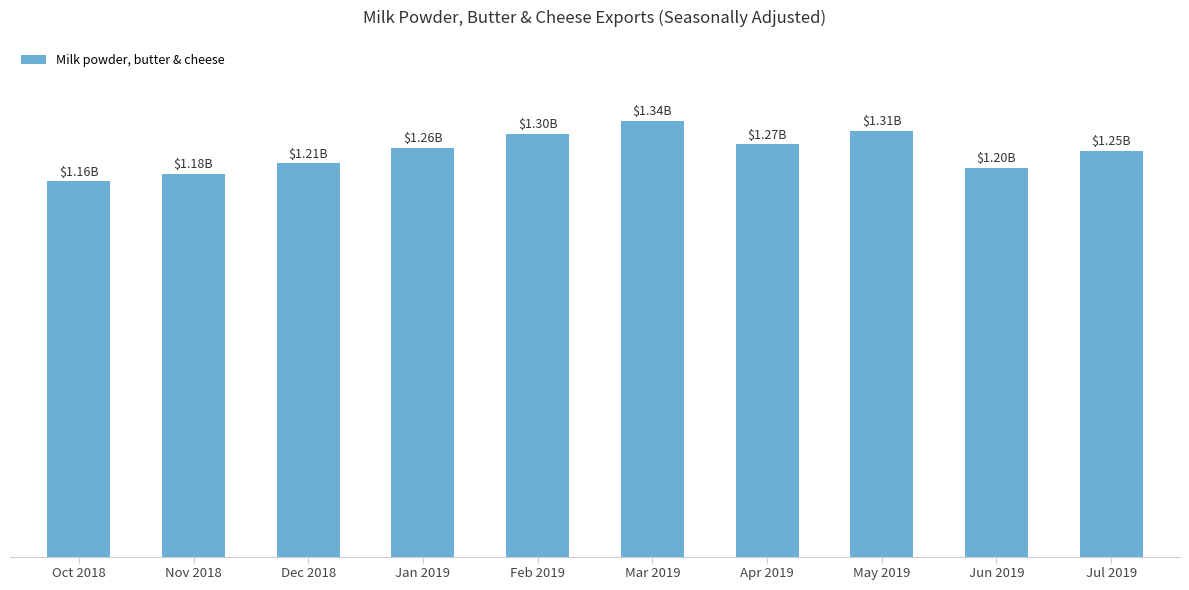

The value at Oct 2018 is 1158913827. True or false?

True